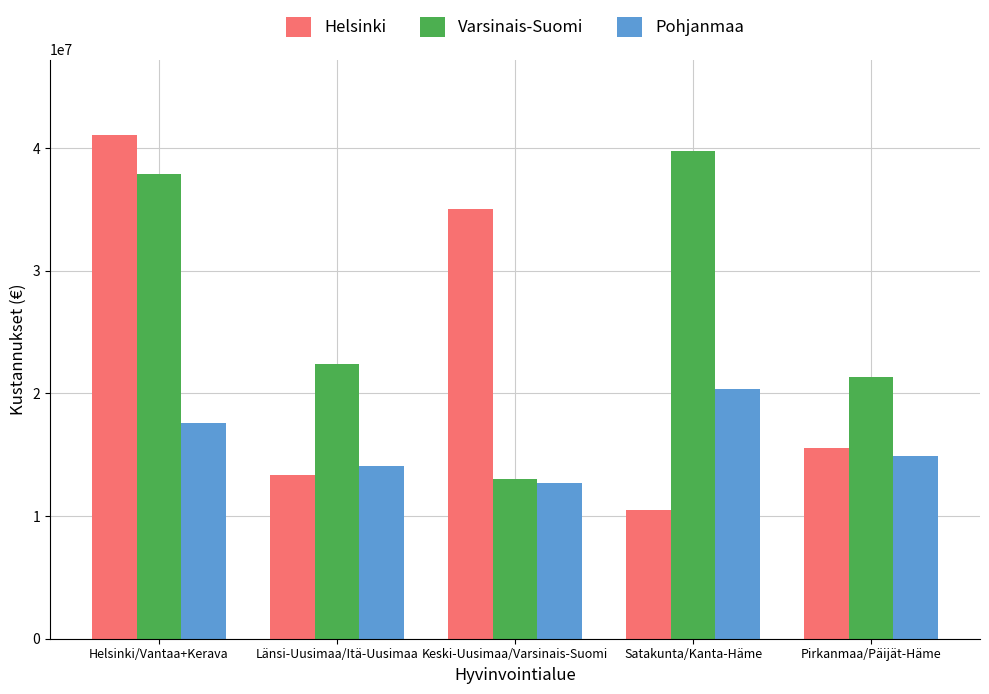

What is the value of the Pohjanmaa bar at the 1st from the left?

17565883.7